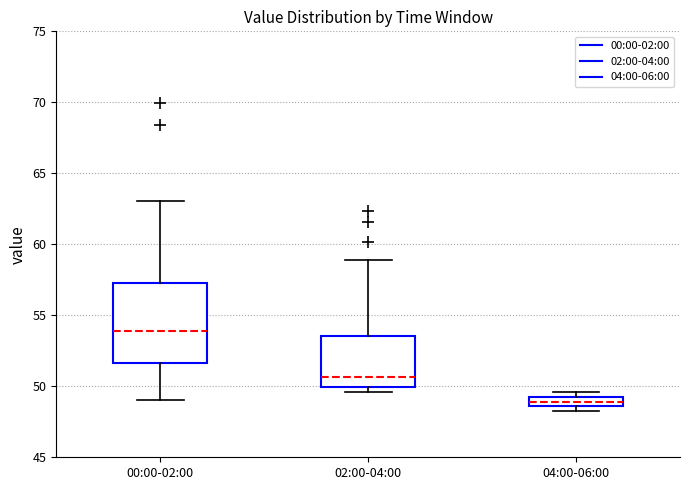

Which box is the tallest, from its lower edge to its upper edge?

00:00-02:00